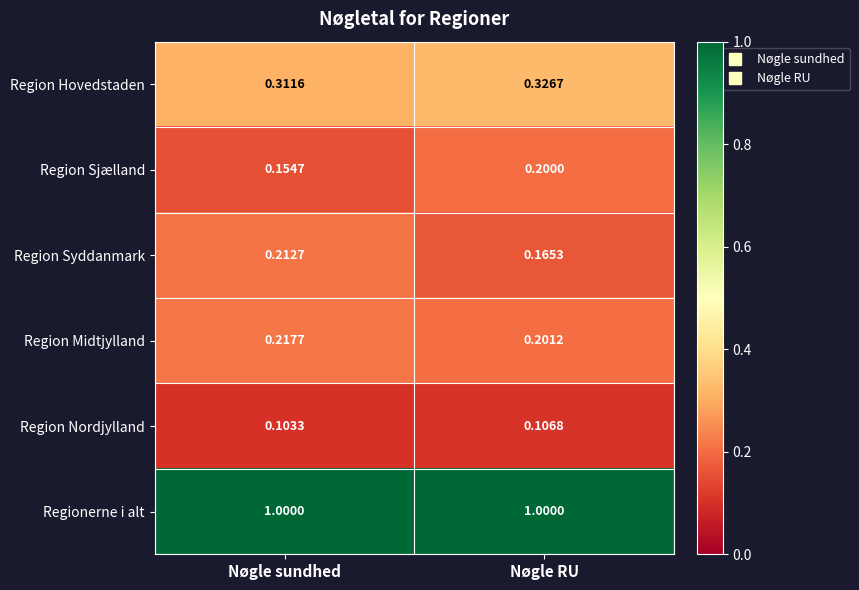

Which series has the largest total across all categories?

Regionerne i alt